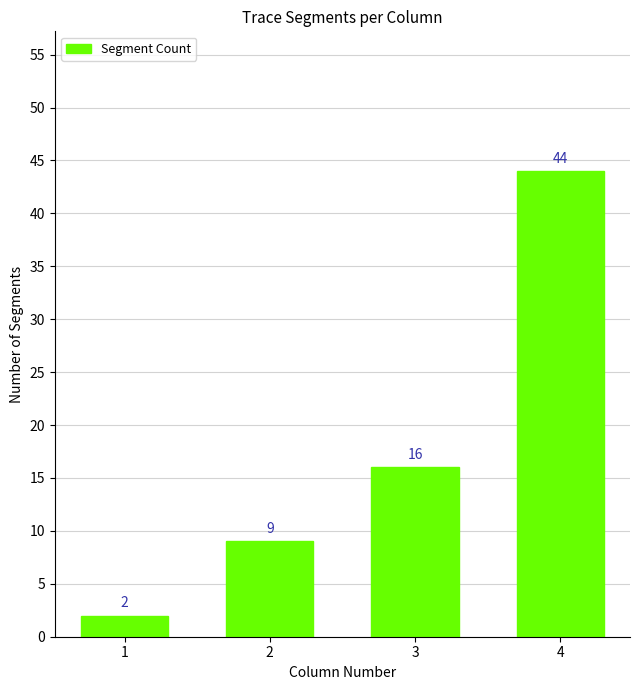

Which label corresponds to the smallest value in the chart?

1